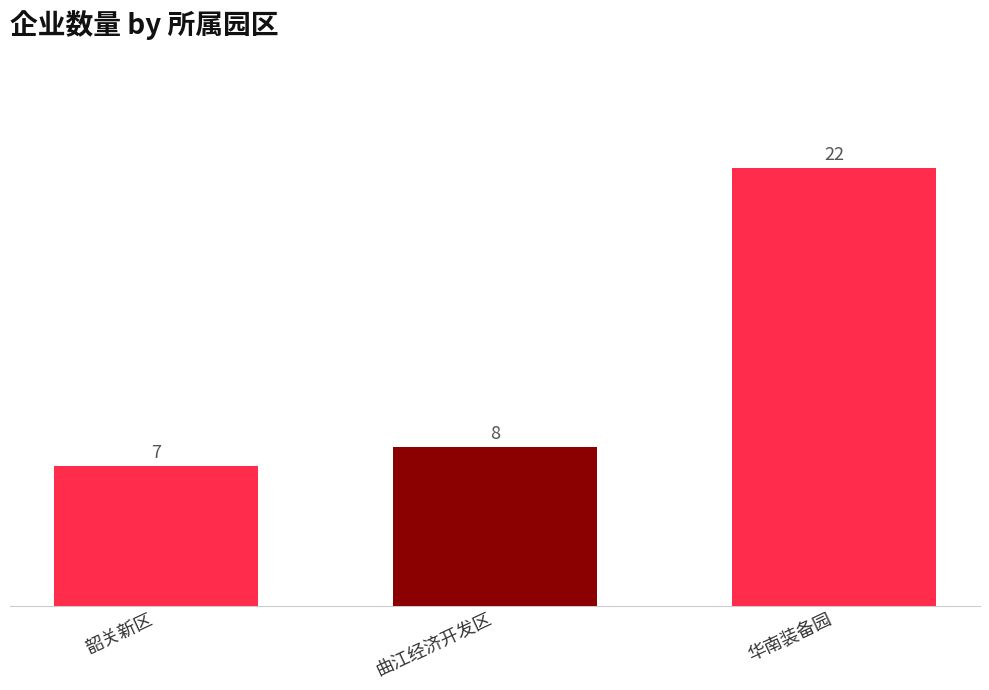

What is the change in value from 韶关新区 to 曲江经济开发区?

+1